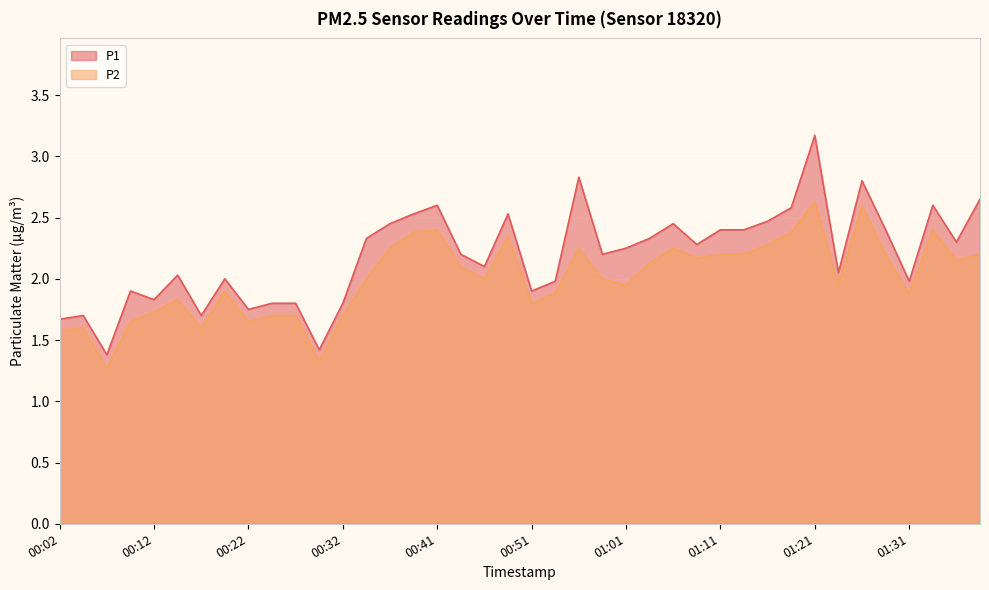

What is the label of the 11th point from the left?

00:27